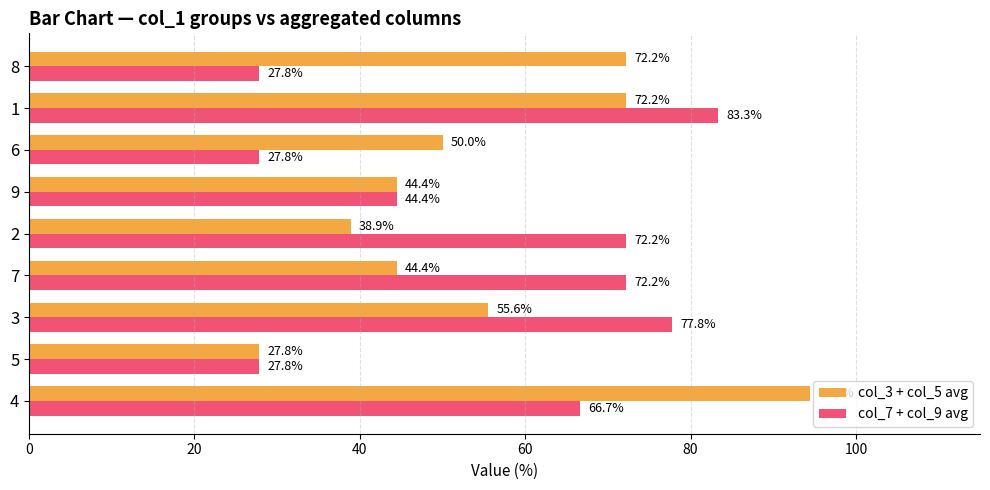

At which category is the sum across all series the highest?

4